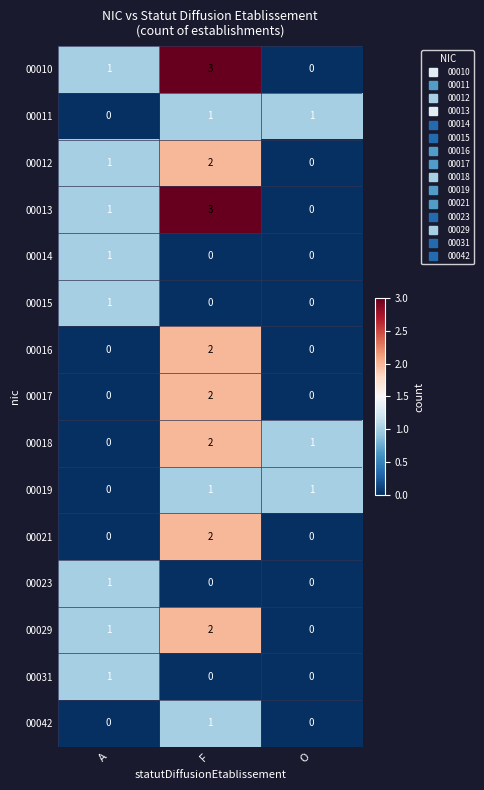

What is the total value across all series at A?

8